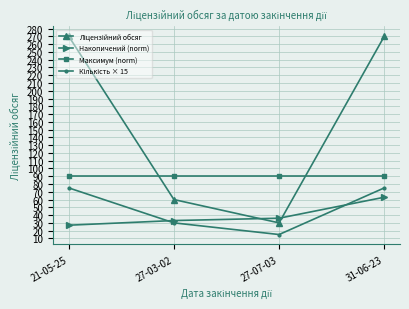

What position from the right is 31-06-23?

1